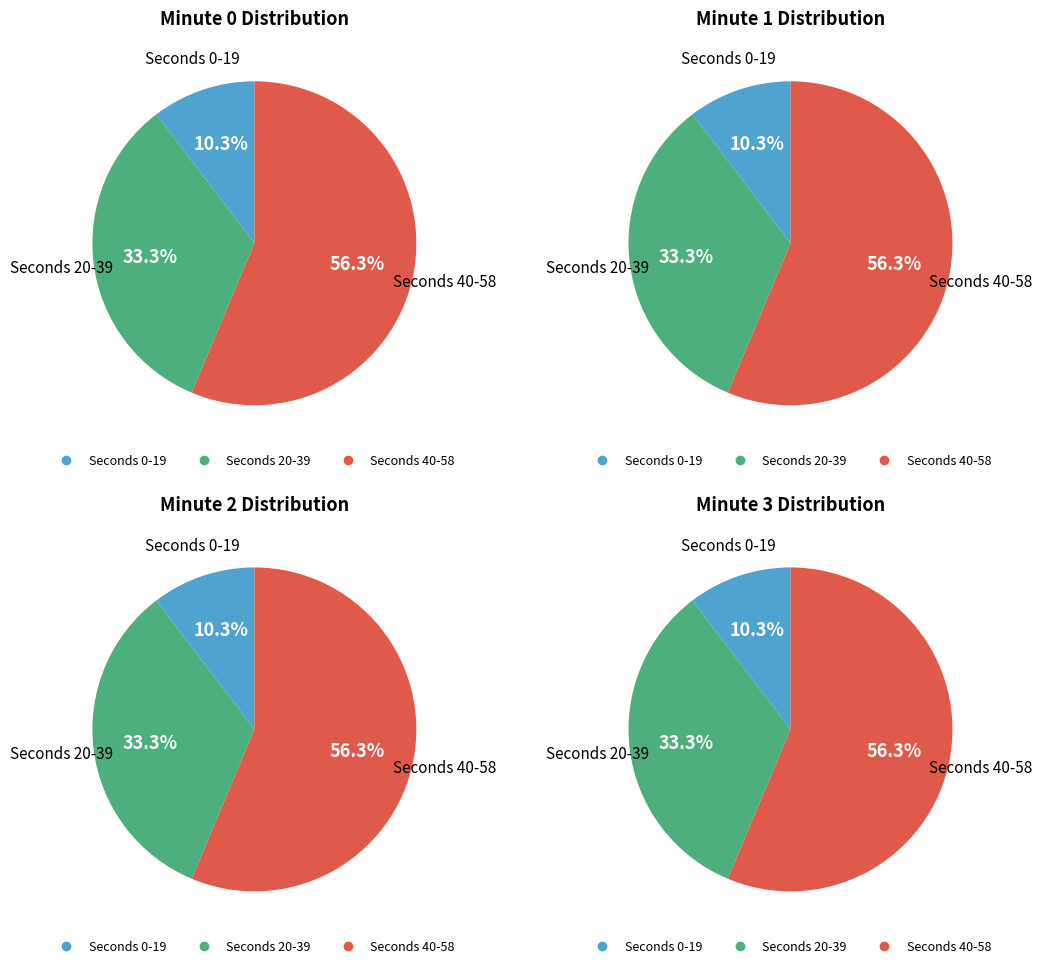

The 26 slice represents 1% of the pie. True or false?

False